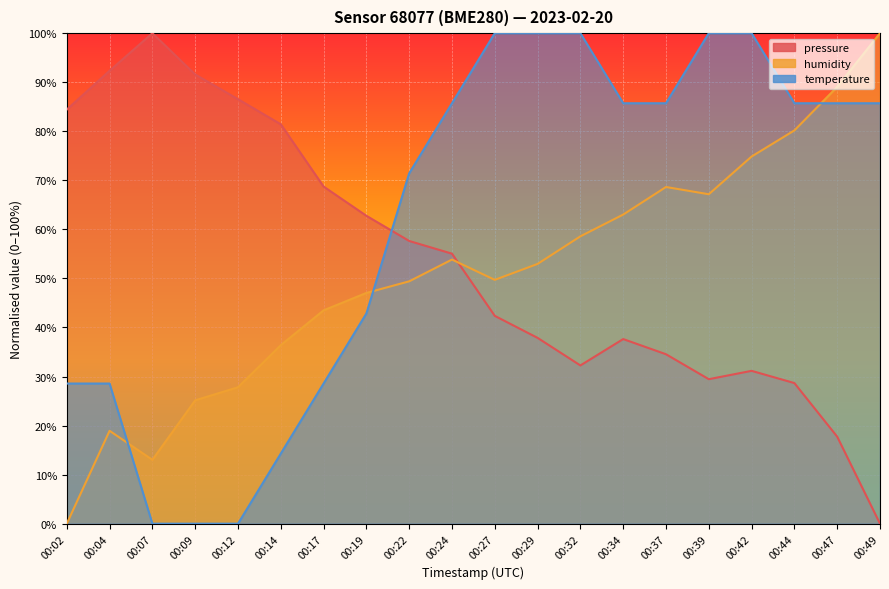

Which series has the widest spread of values?

pressure